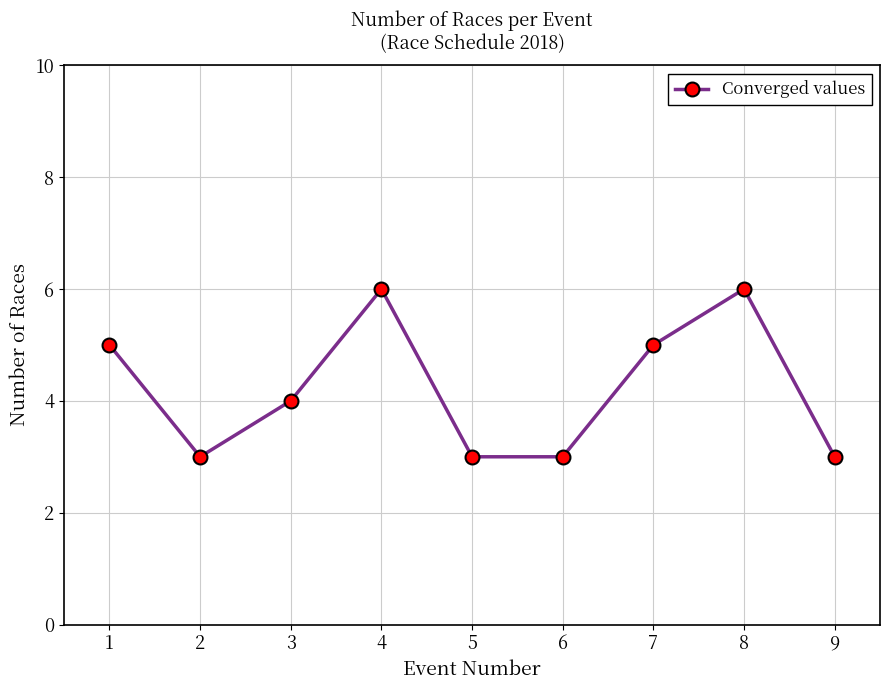

True or false: the data shows 2 at 7.

False